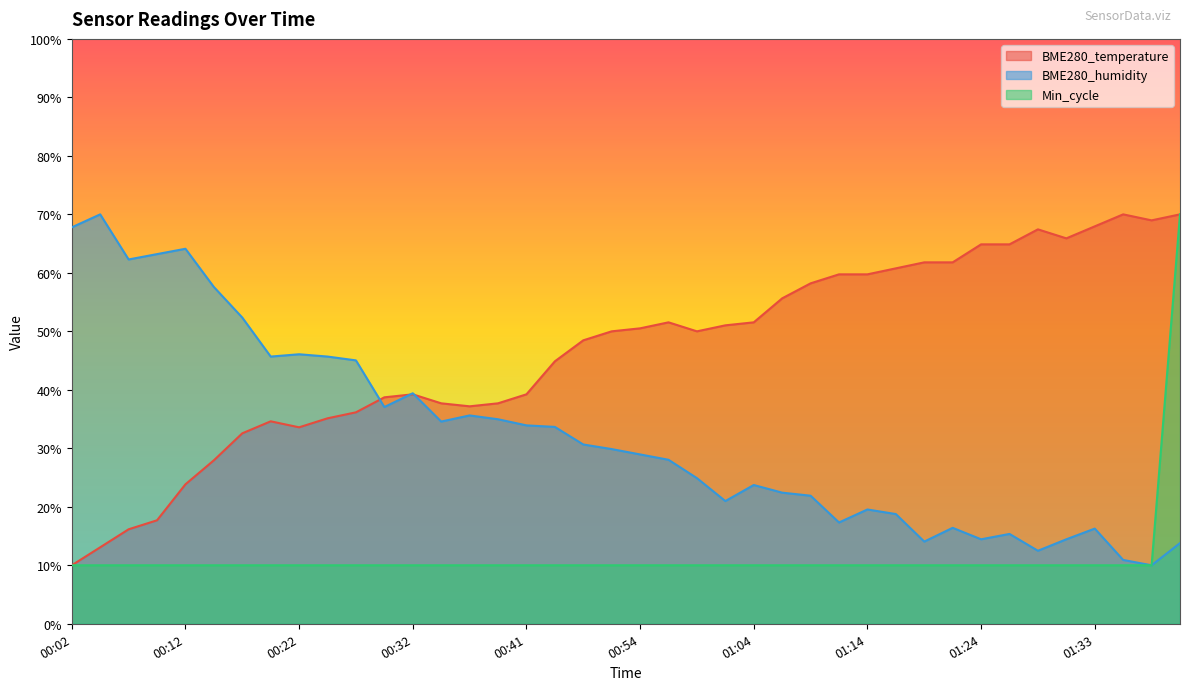

Reading left to right, list all the values displayed in this chart.

BME280_temperature: 10.0	13.1	16.2	17.7	23.8	27.9	32.6	34.6	33.6	35.1	36.2	38.7	39.2	37.7	37.2	37.7	39.2	44.9	48.5	50.0	50.5	51.5	50.0	51.0	51.5	55.6	58.2	59.7	59.7	60.8	61.8	61.8	64.9	64.9	67.4	65.9	67.9	70.0	69.0	70.0
BME280_humidity: 67.8	70.0	62.3	63.2	64.1	57.6	52.4	45.7	46.1	45.7	45.0	37.1	39.4	34.6	35.6	35.0	33.9	33.7	30.7	29.9	29.0	28.0	24.9	21.0	23.7	22.4	21.9	17.3	19.5	18.8	14.1	16.4	14.4	15.4	12.5	14.4	16.3	10.9	10.0	13.8
Min_cycle: 10.0	10.0	10.0	10.0	10.0	10.0	10.0	10.0	10.0	10.0	10.0	10.0	10.0	10.0	10.0	10.0	10.0	10.0	10.0	10.0	10.0	10.0	10.0	10.0	10.0	10.0	10.0	10.0	10.0	10.0	10.0	10.0	10.0	10.0	10.0	10.0	10.0	10.0	10.0	70.0